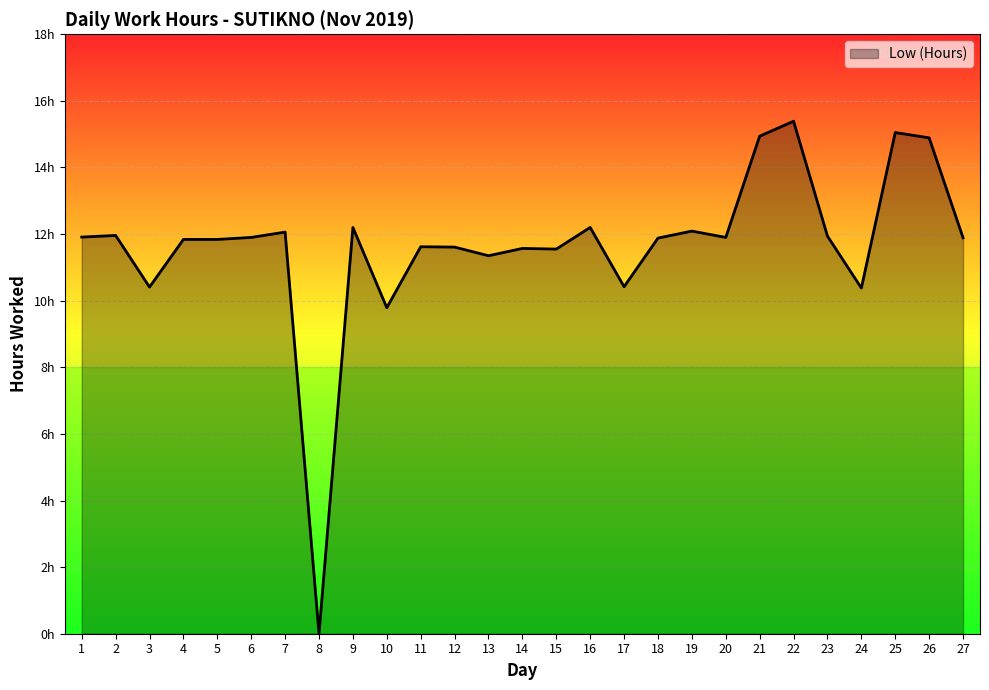

What is the value of the 10th point from the left?

9.8